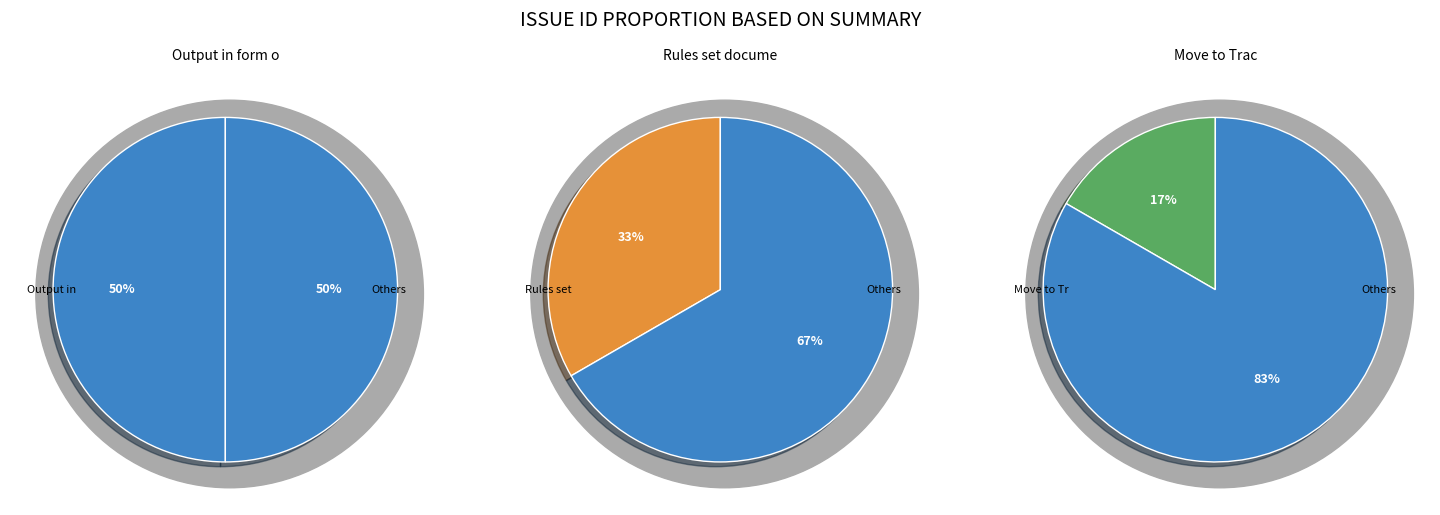

What is the ratio of the value at Output in form of dependency trees. to the value at Rules set documentation?

1.5